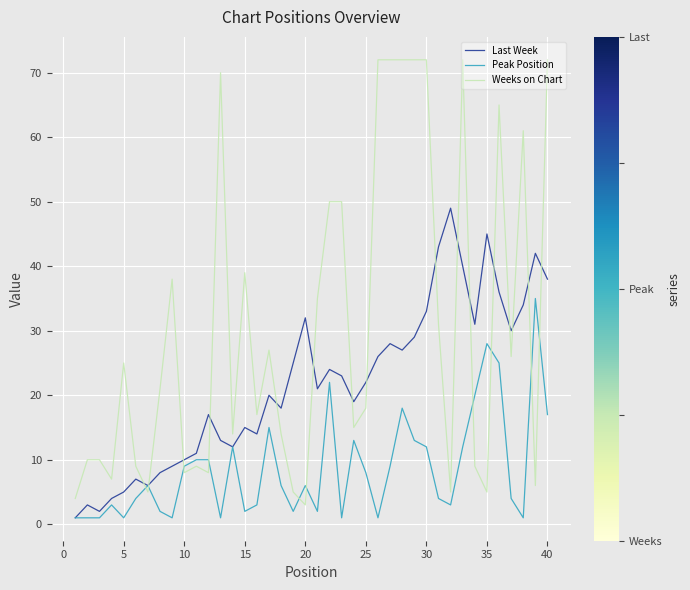

Which series has the largest total across all categories?

Weeks on Chart